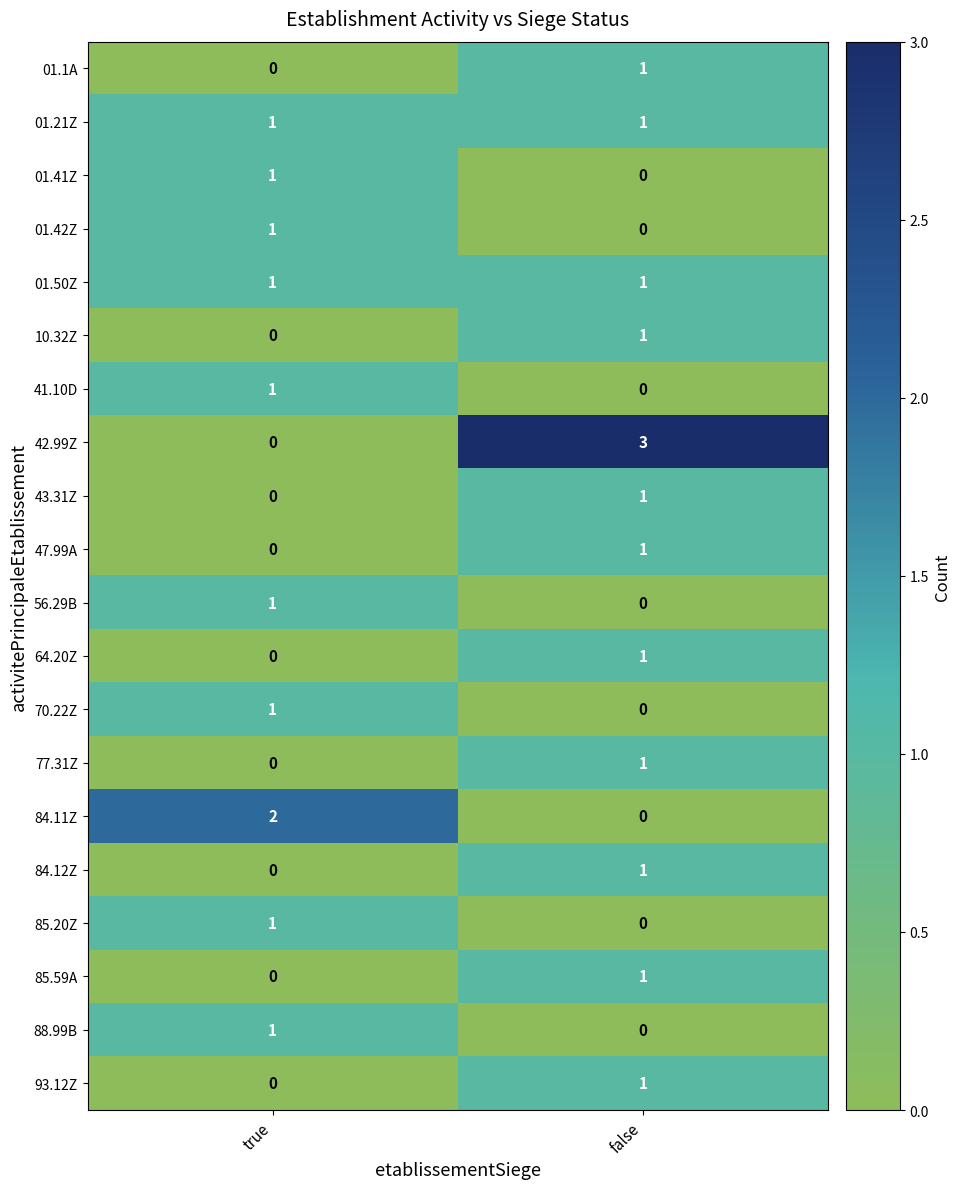

List the labels in order of 77.31Z value, smallest first.

true, false